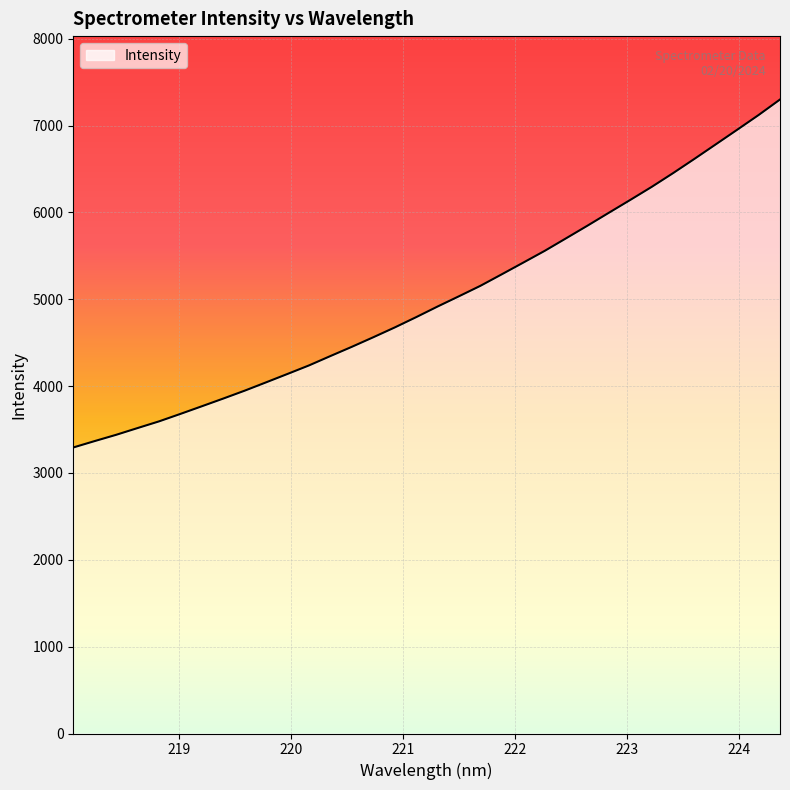

What is the difference between the maximum and minimum values?

4006.9